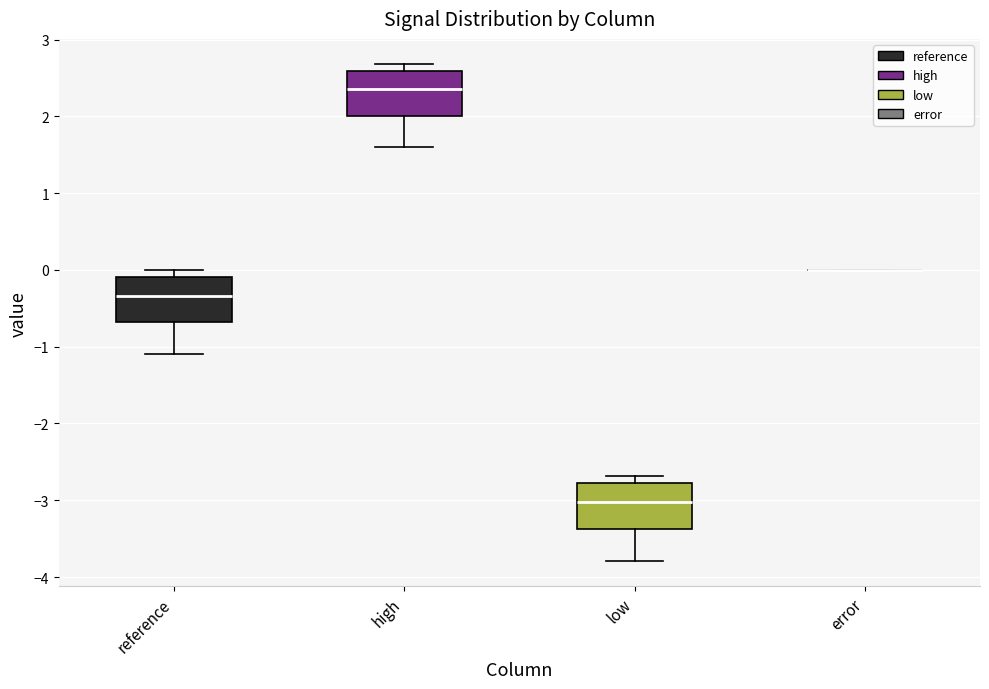

Reading left to right, read every box against the y-axis: the position of its median line, the range the box covers, and the ends of its whiskers. The values are not printed on the chart, so give them approximately, as read against the axis.

reference: median -0.3, box -0.7 to -0.1, whiskers -1.1 to 0.0
high: median 2.4, box 2.0 to 2.6, whiskers 1.6 to 2.7
low: median -3.0, box -3.4 to -2.8, whiskers -3.8 to -2.7
error: box collapsed to a line at 0.0, whiskers 0.0 to 0.0